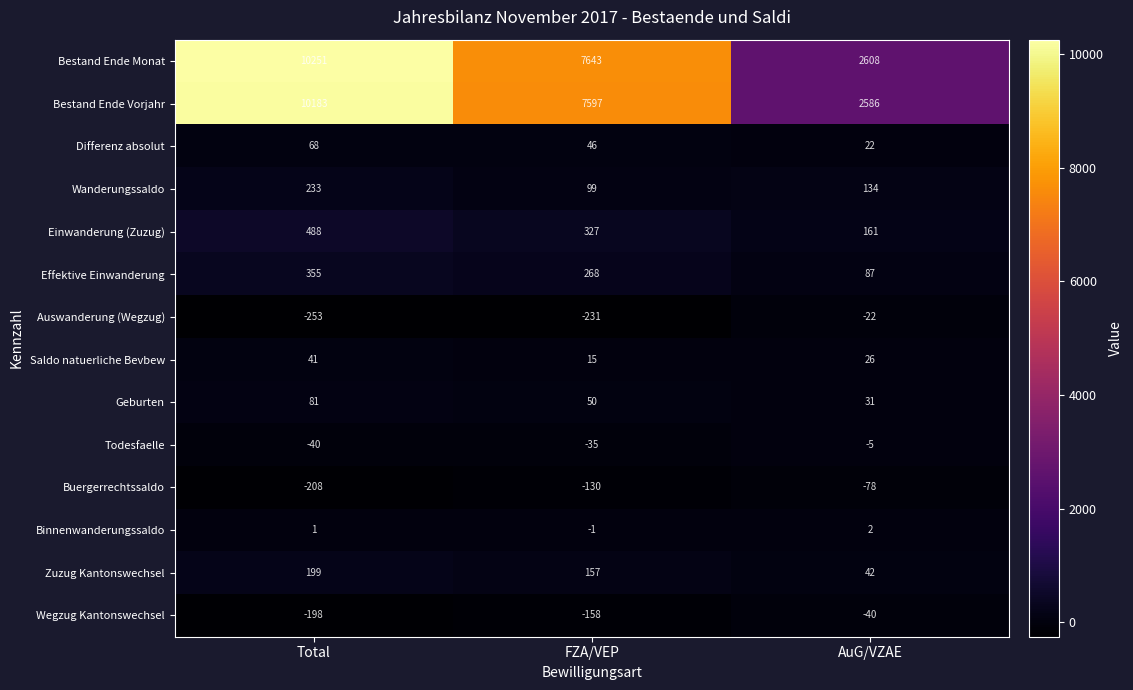

Which label corresponds to the smallest value in the chart?

Total